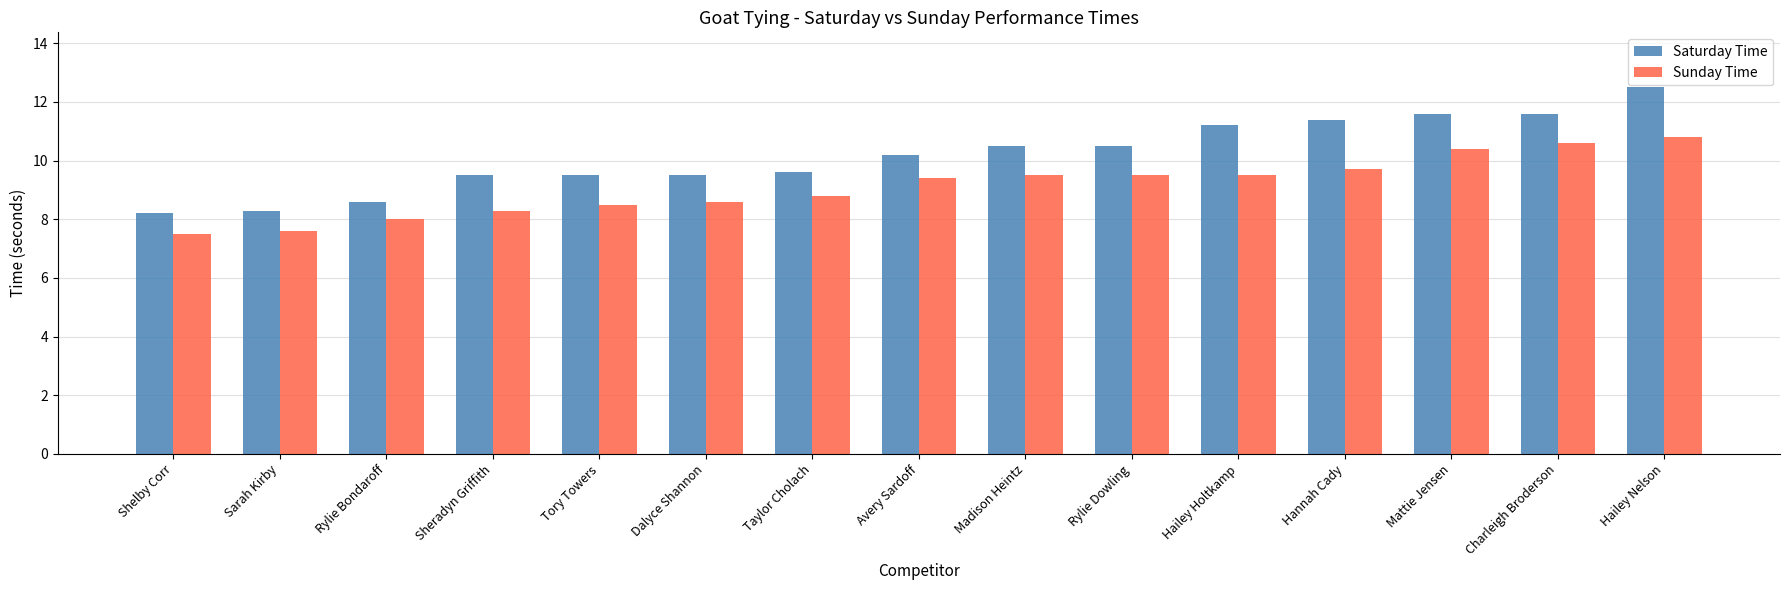

Count the number of data series in this chart.

2